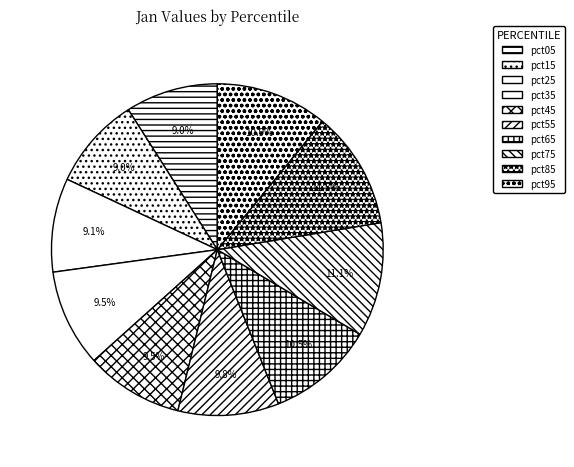

Is pct85 the majority of the pie?

No